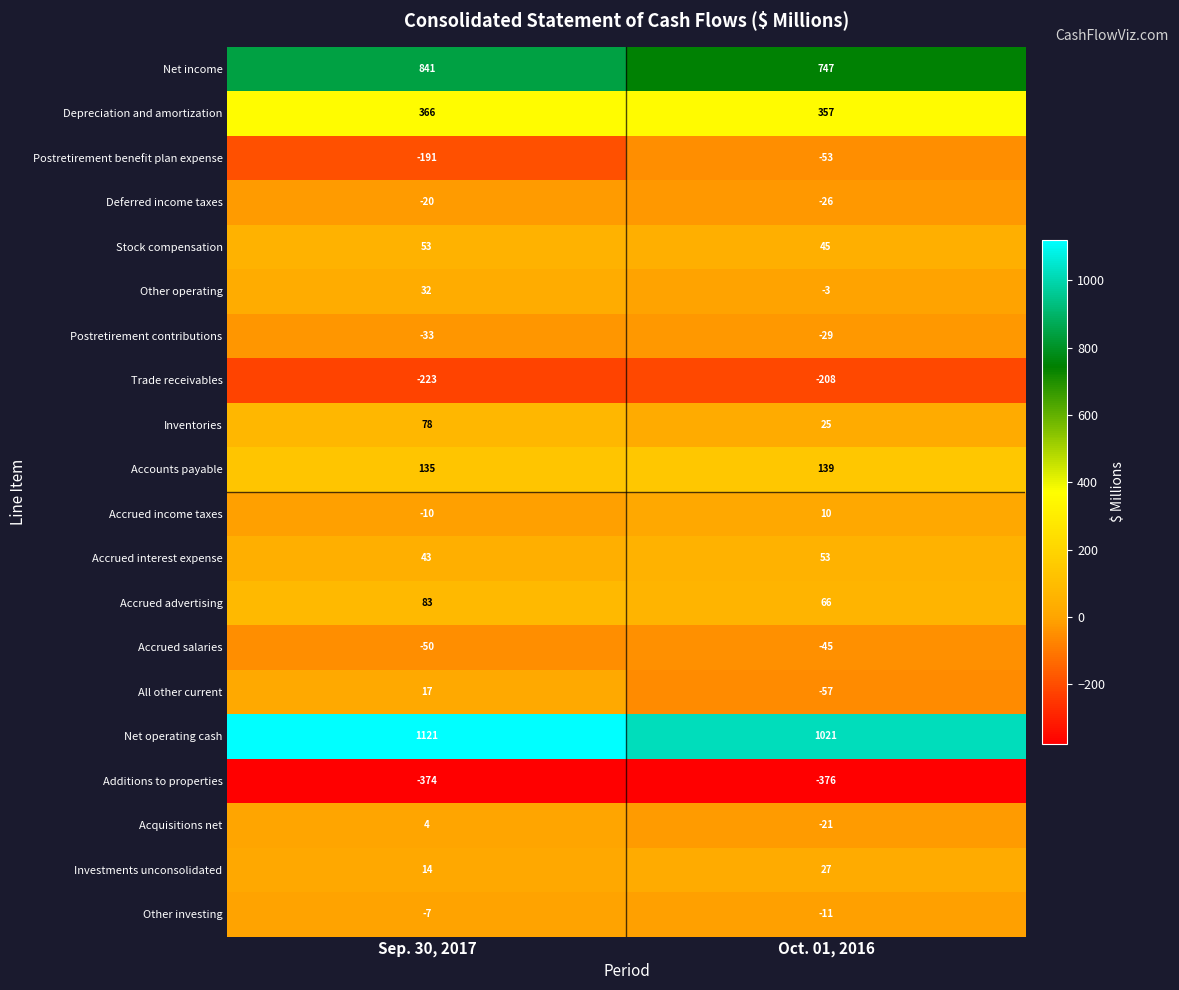

What is the difference between the highest and lowest values at Sep. 30, 2017?

1495